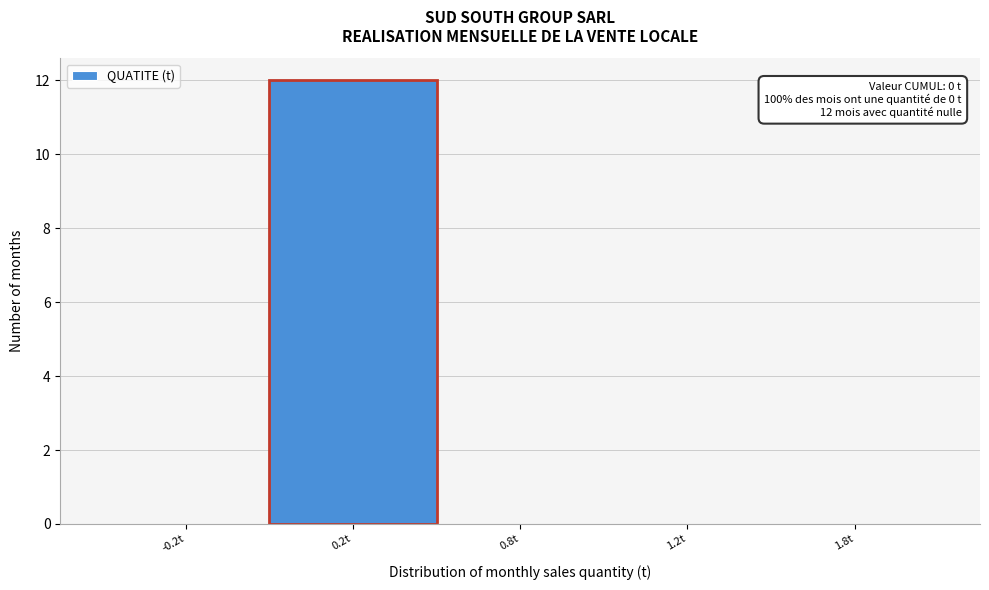

Reading left to right, extract all data points from this chart.

-0.2t=0	0.2t=12	0.8t=0	1.2t=0	1.8t=0